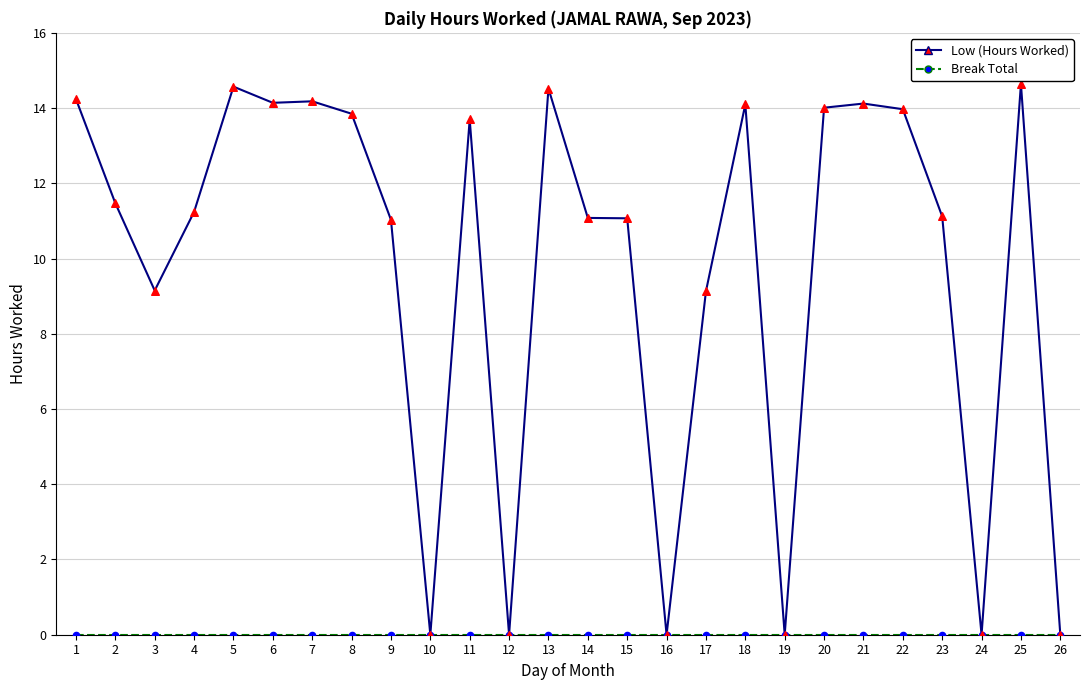

Which series has the largest total across all categories?

Low (Hours Worked)